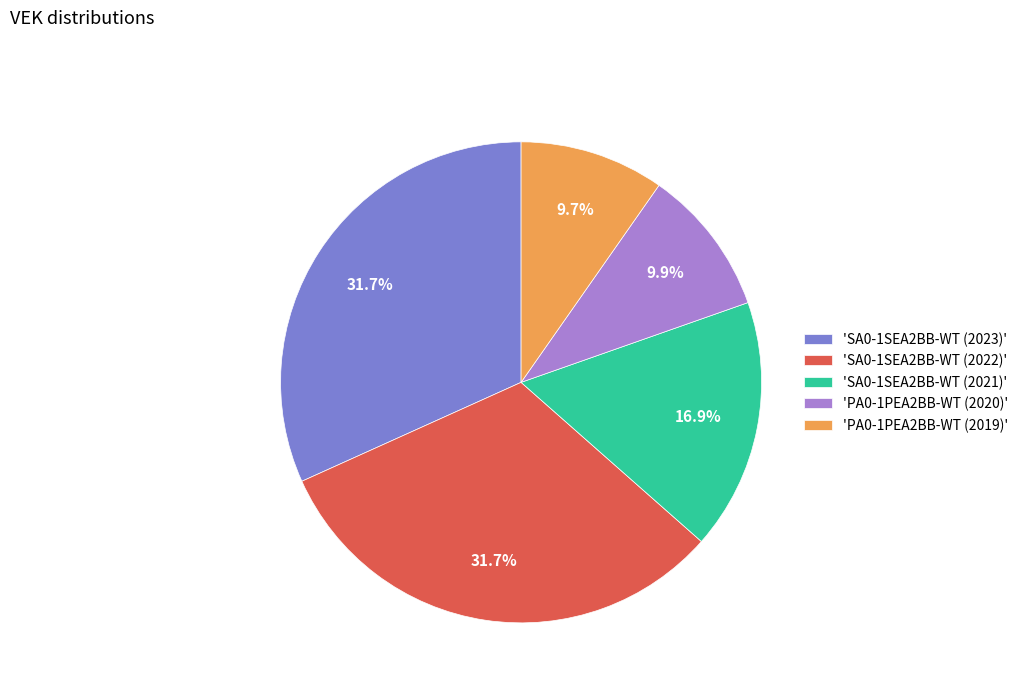

To the nearest percent, what is the difference between the largest and smallest slice percentages?

22%